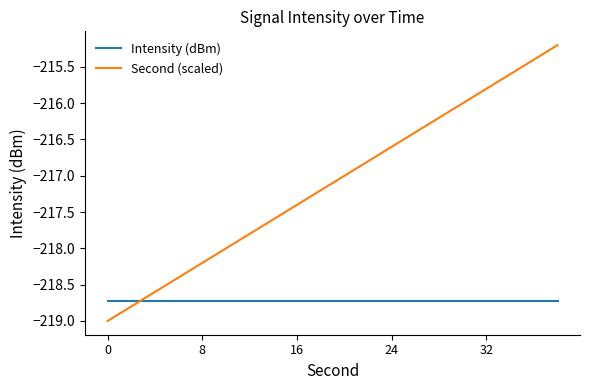

Reading left to right, transcribe all the data shown in this chart.

Intensity (dBm): -218.7	-218.7	-218.7	-218.7	-218.7	-218.7	-218.7	-218.7	-218.7	-218.7	-218.7	-218.7	-218.7	-218.7	-218.7	-218.7	-218.7	-218.7	-218.7	-218.7
Second (scaled): -219.0	-218.8	-218.6	-218.4	-218.2	-218.0	-217.8	-217.6	-217.4	-217.2	-217.0	-216.8	-216.6	-216.4	-216.2	-216.0	-215.8	-215.6	-215.4	-215.2